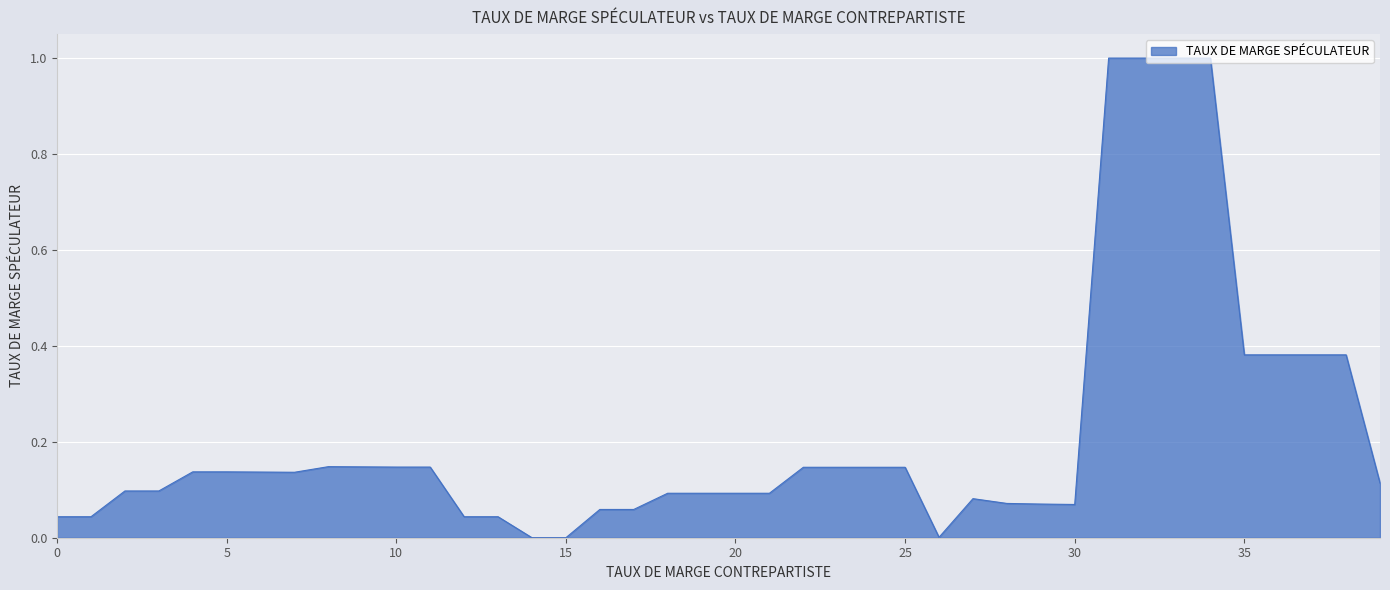

What is the difference between the maximum and minimum values?

1.0